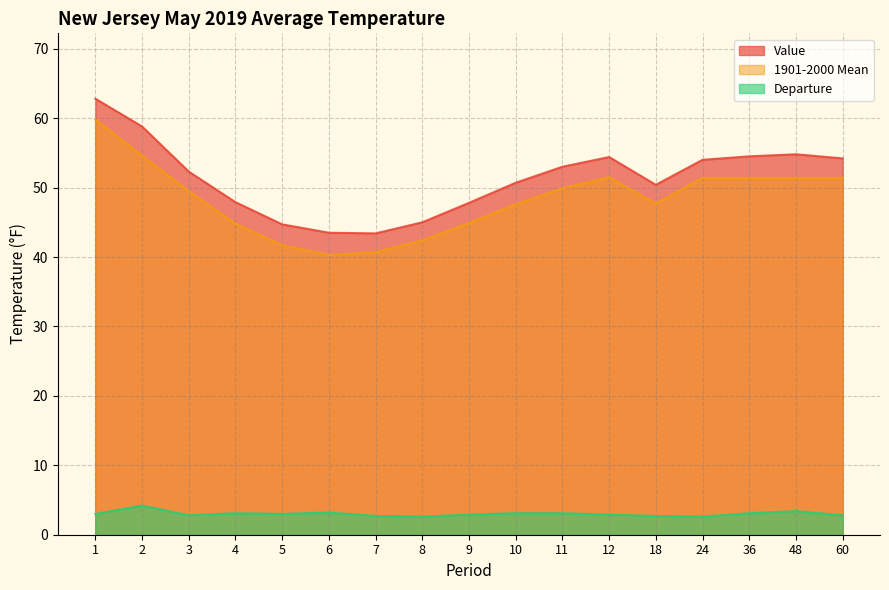

What is the lowest value of the Departure series?

2.6